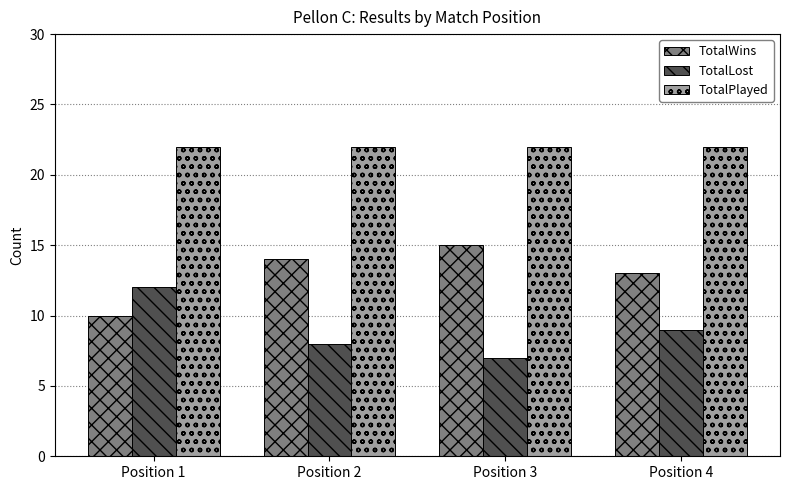

True or false: TotalWins has a value of 13 at Position 4.

True